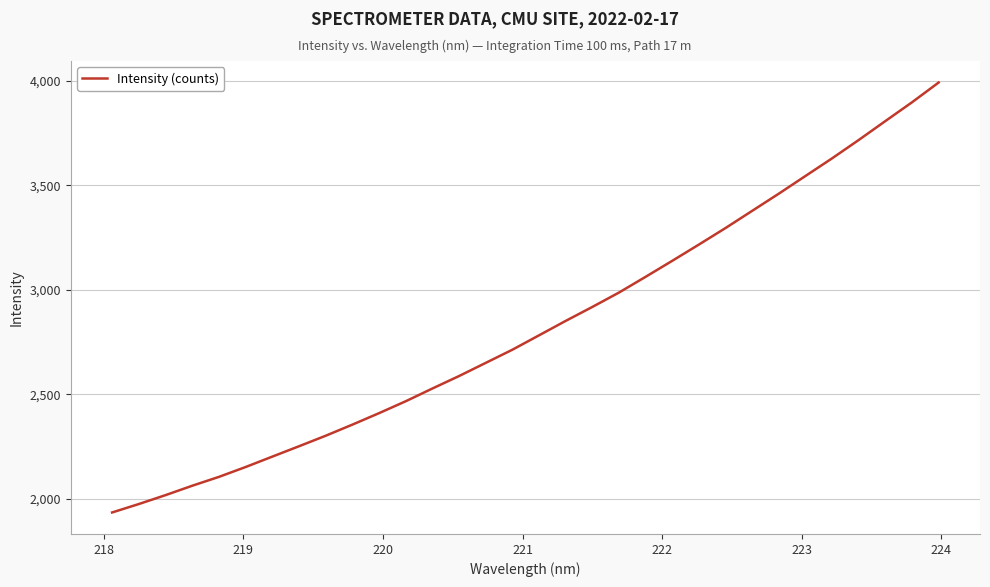

What is the maximum value shown in the chart?

3992.0